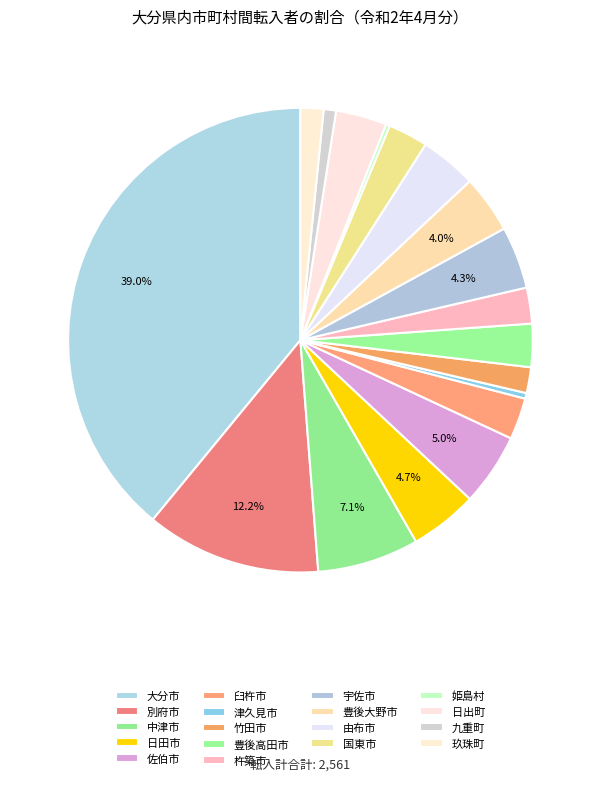

Does any single category account for the majority?

No